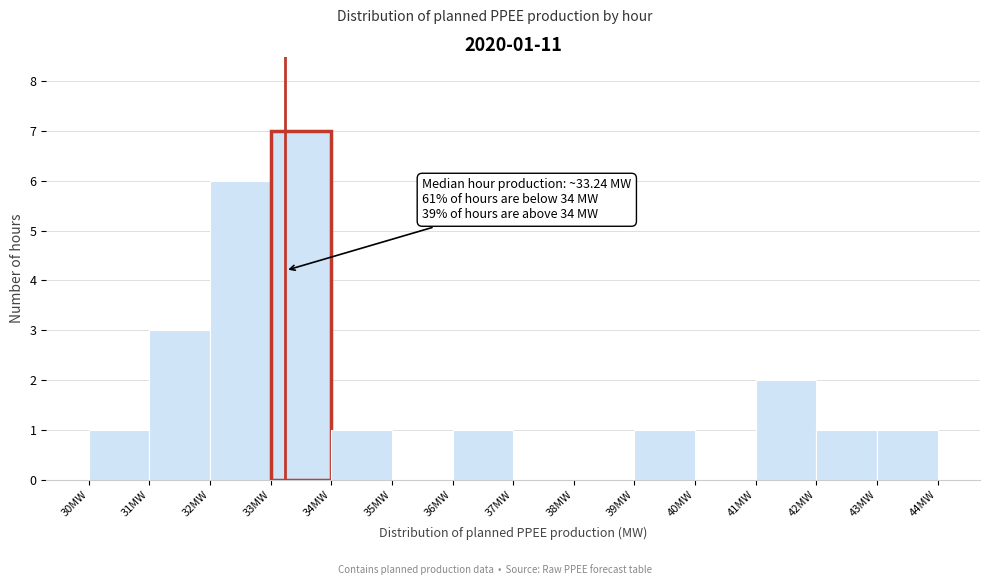

Which range on the x-axis has the tallest bar?

33 to 34